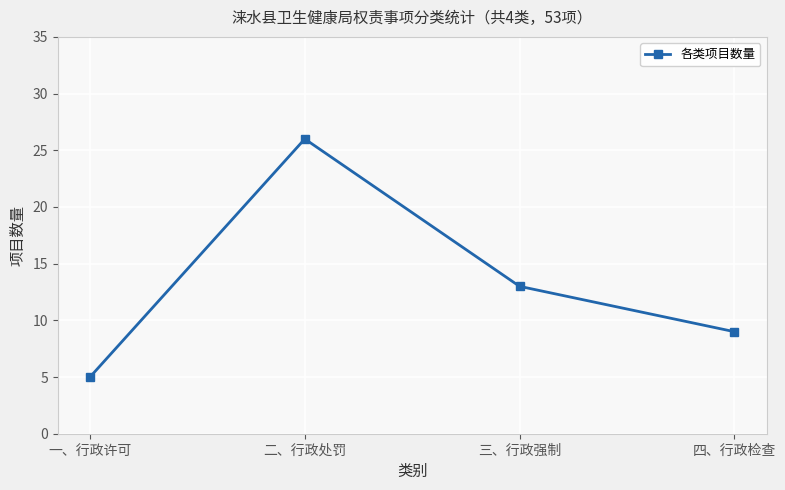

Is this an area chart (filled region under the line)?

No